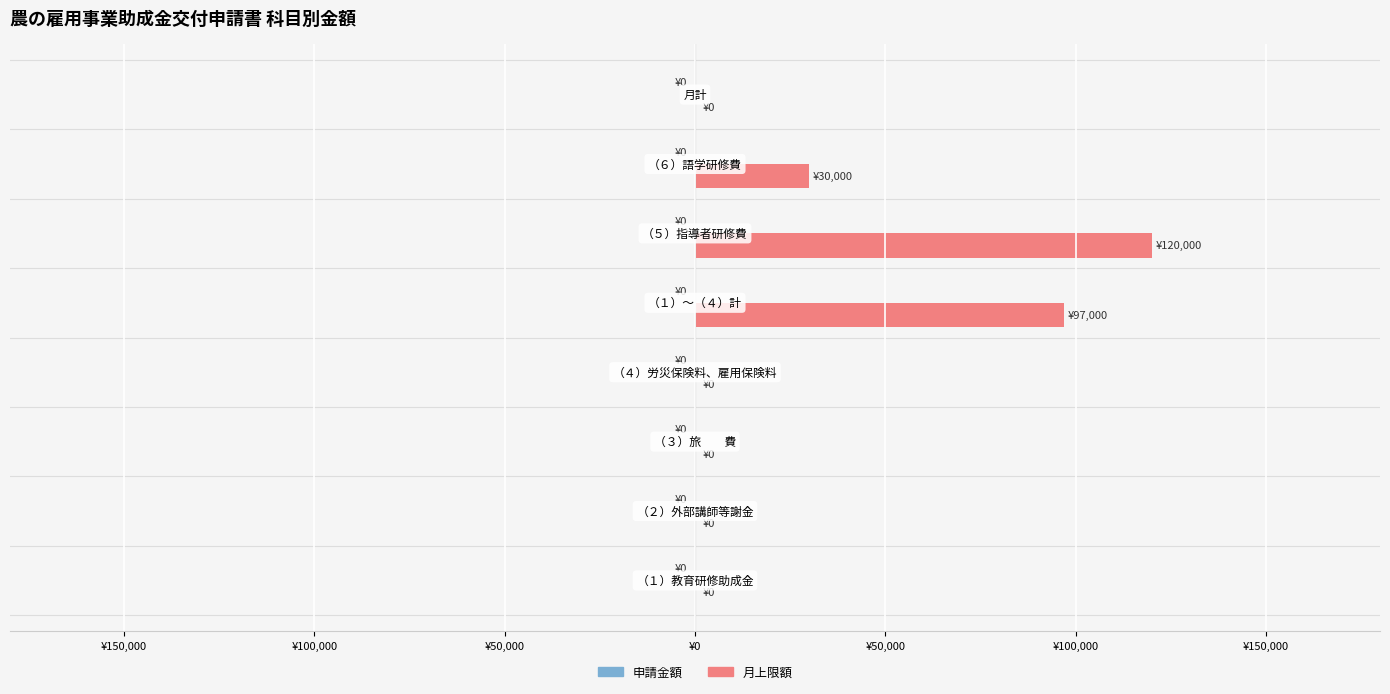

Are the bars horizontal?

Yes